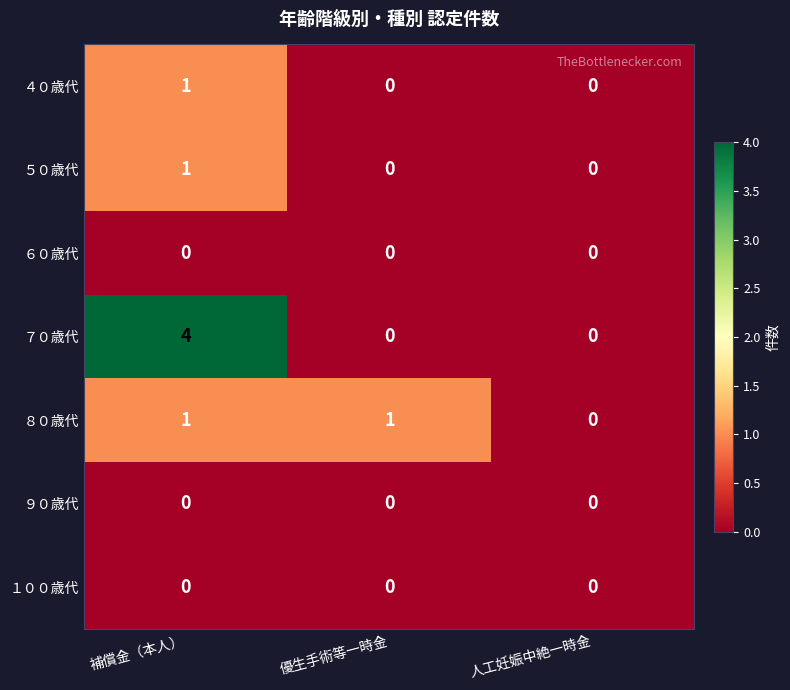

Between 優生手術等一時金 and 人工妊娠中絶一時金, which series saw the biggest shift?

８０歳代